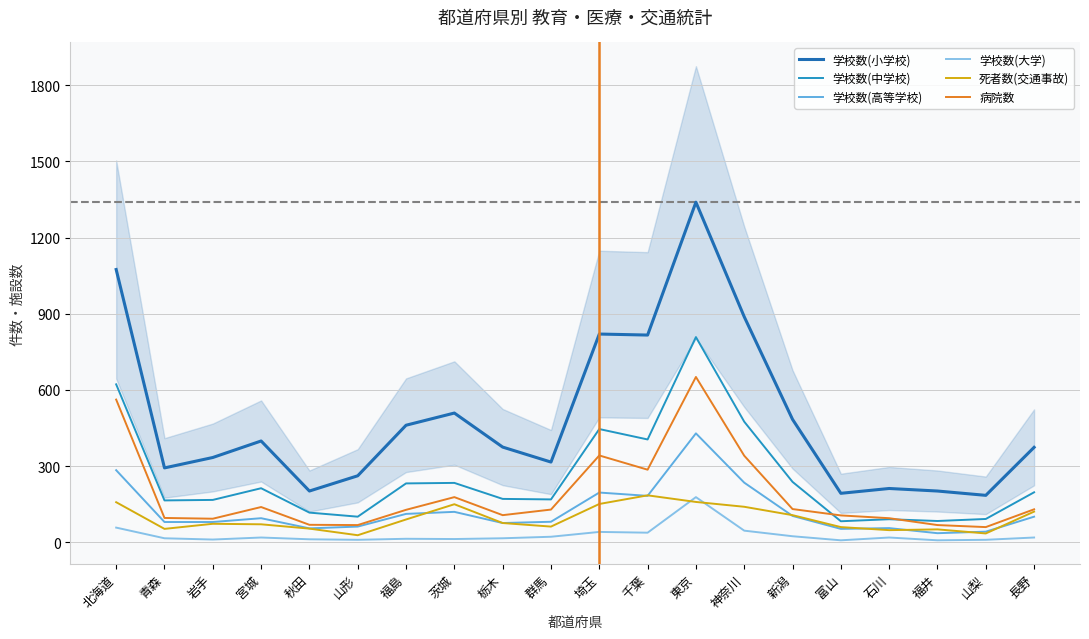

True or false: 学校数(小学校) has more than 2 points higher than both neighbors.

True